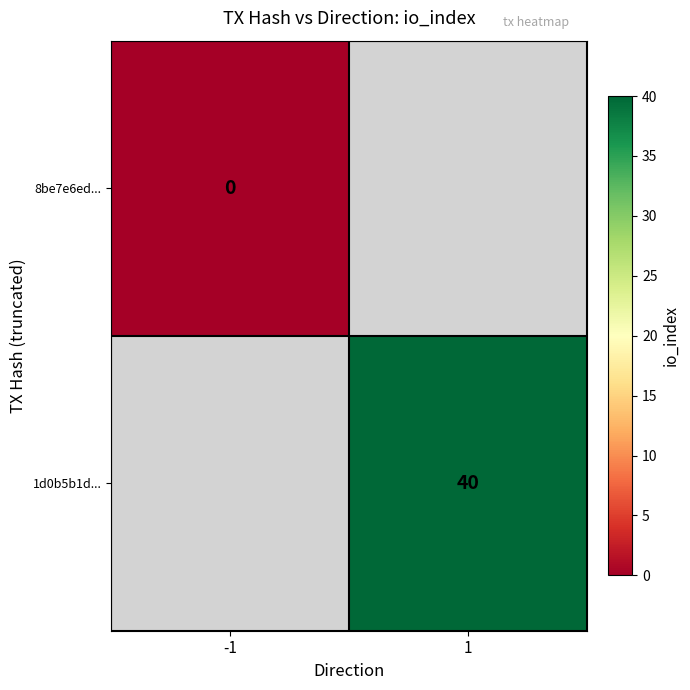

Which label corresponds to the smallest value in the chart?

-1